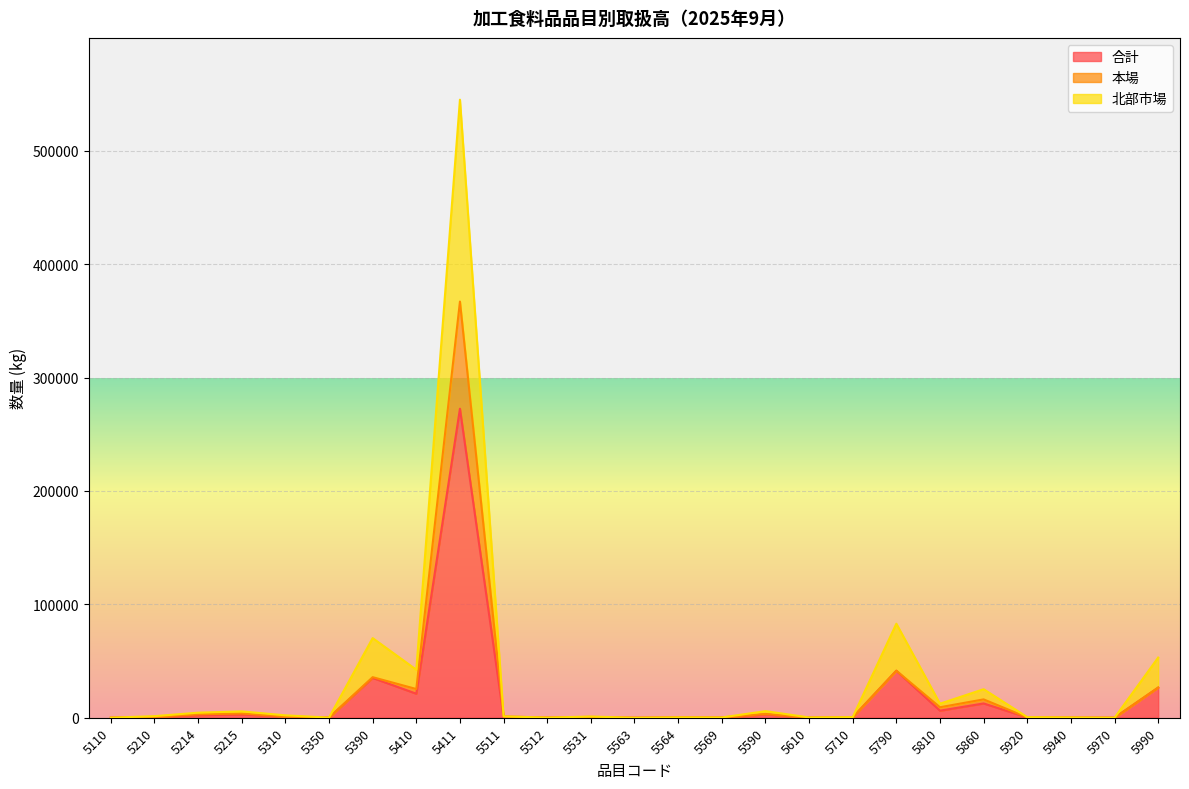

Is the value of 本場 at 5512 greater than the value of 合計 at 5563?

Yes